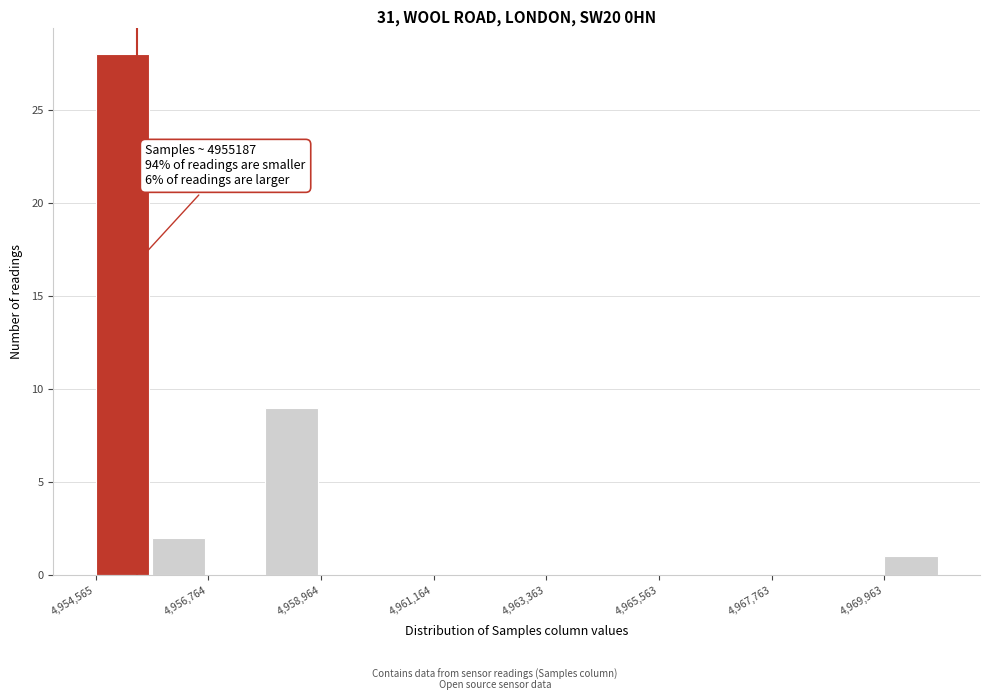

Around what value on the x-axis is the tallest bar? Give the approximate position of its centre, as read against the axis.

4955000